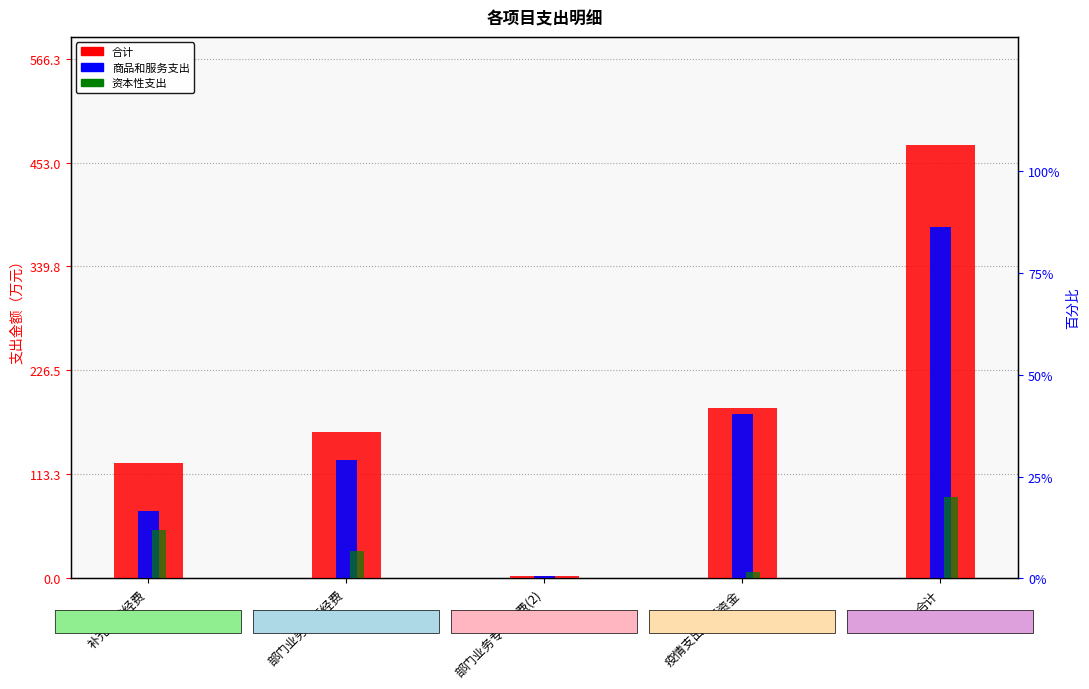

What is the maximum value shown in the chart?

471.9